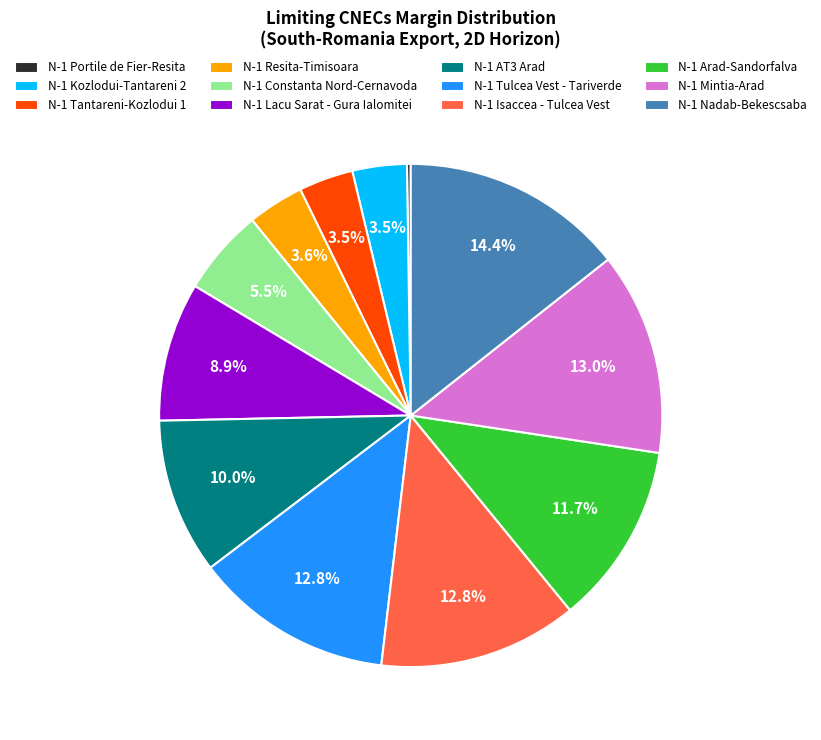

Is the sum of N-1 Constanta Nord-Cernavoda and N-1 Mintia-Arad greater than half?

No